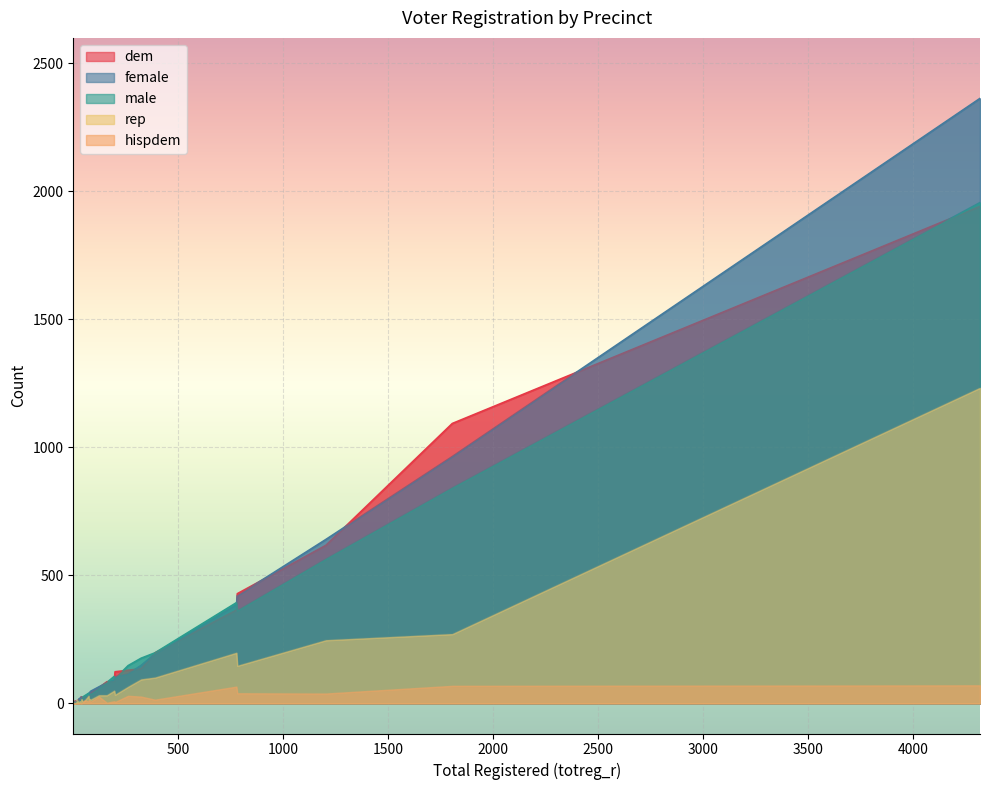

Which series has the largest total across all categories?

female